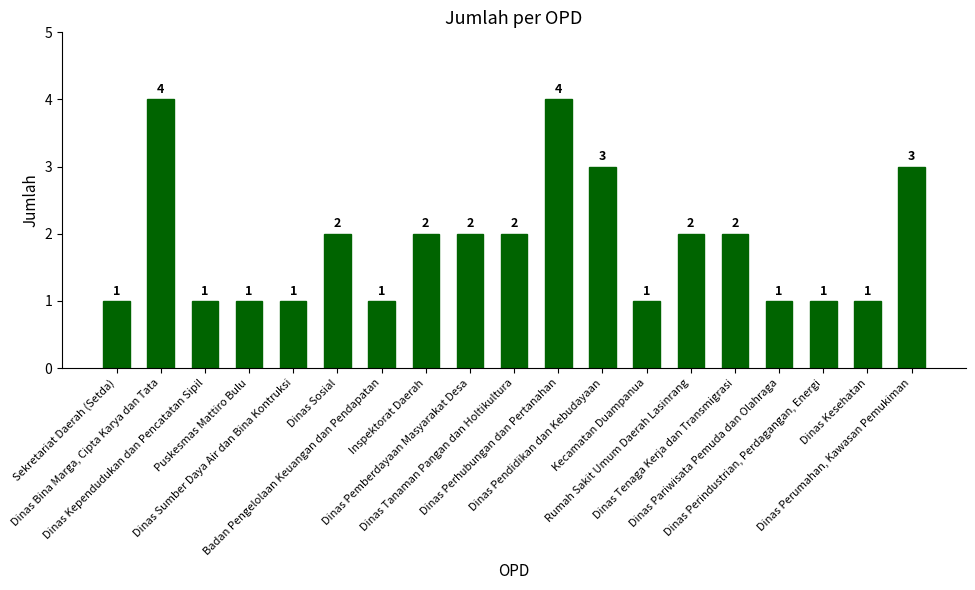

How many distinct data groups are displayed?

1